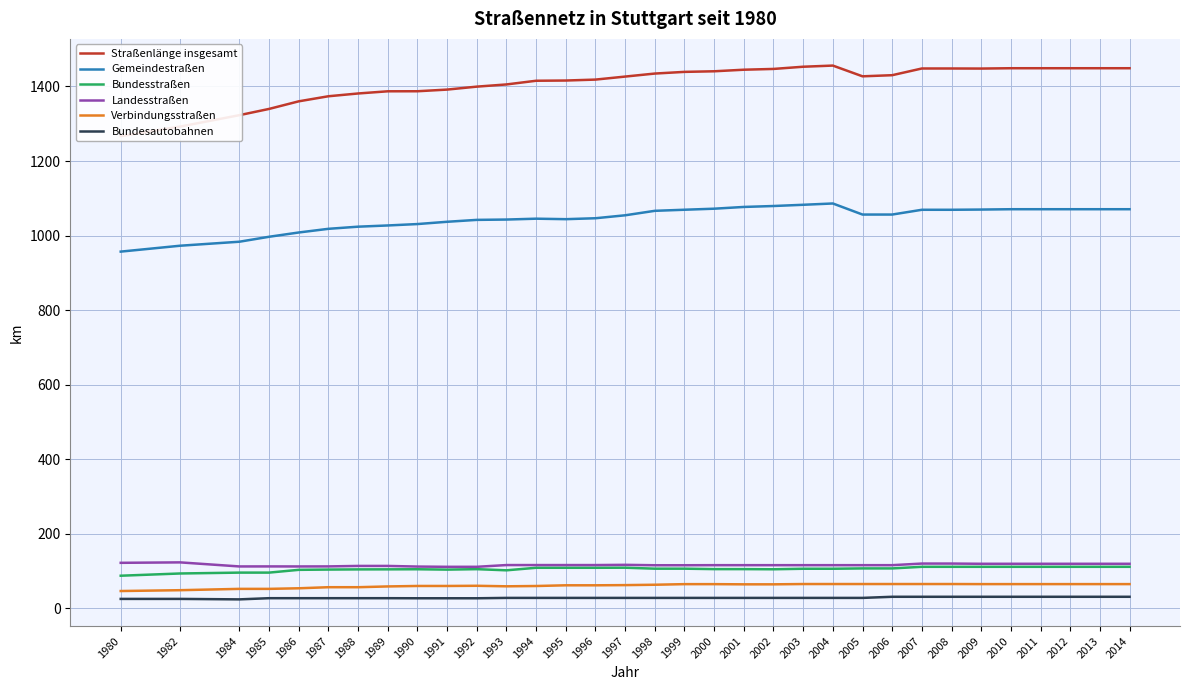

What are all the series names shown in the legend?

Straßenlänge insgesamt, Gemeindestraßen, Bundesstraßen, Landesstraßen, Verbindungsstraßen, Bundesautobahnen